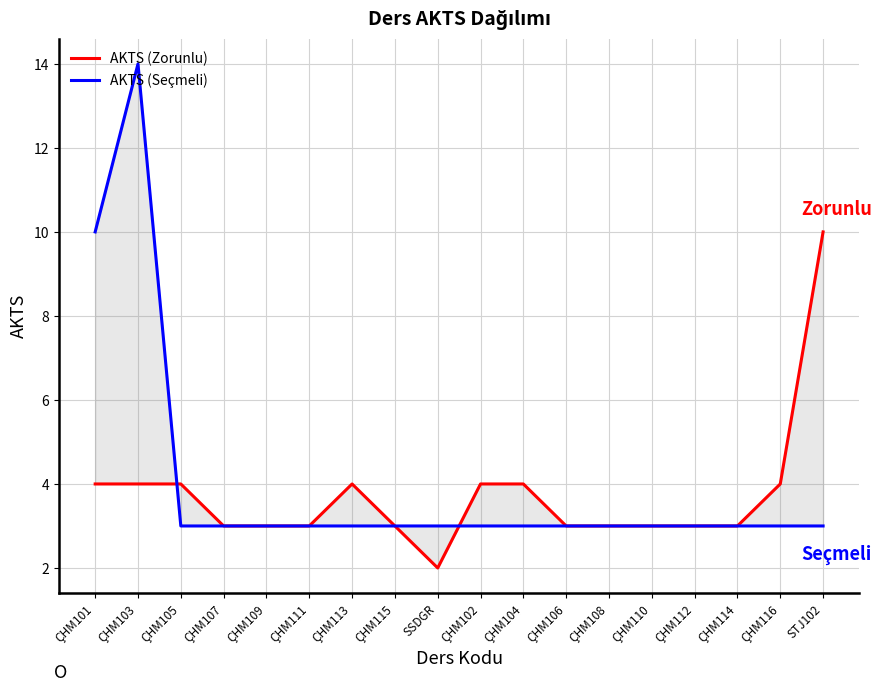

Which category has the lowest value across all series?

SSDGR